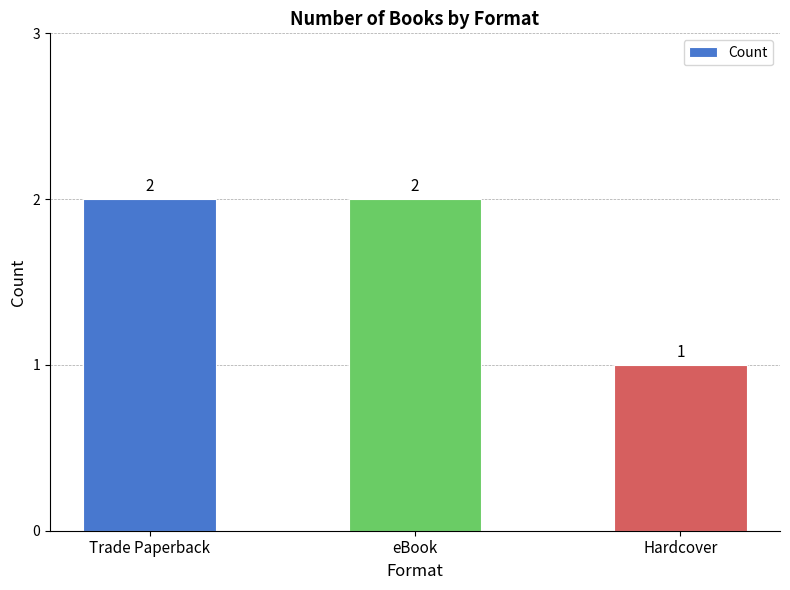

The value at eBook is 3. True or false?

False